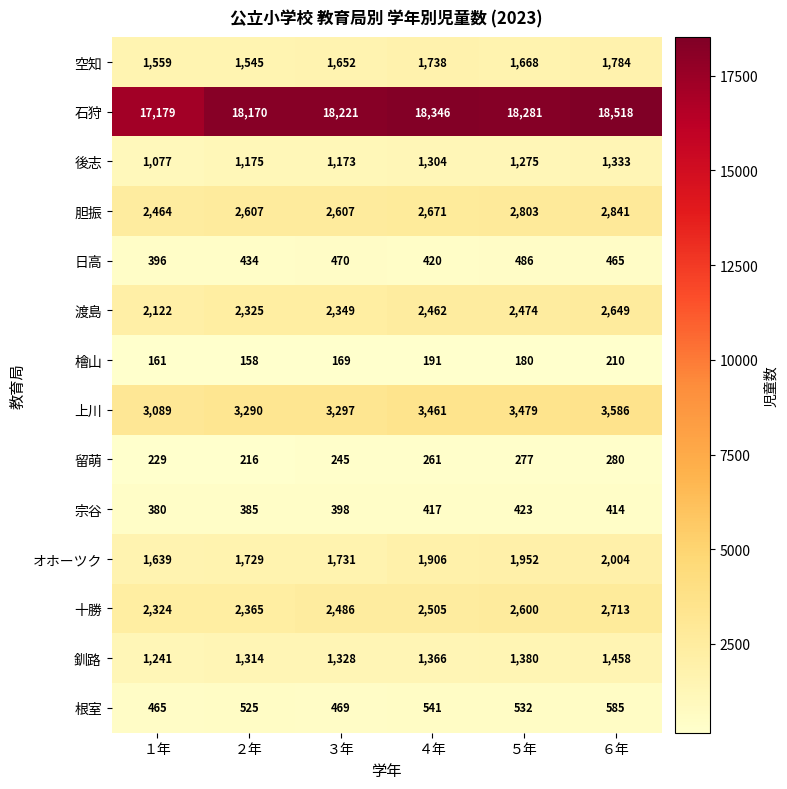

Is it true that 石狩 equals 18170 at ２年?

True